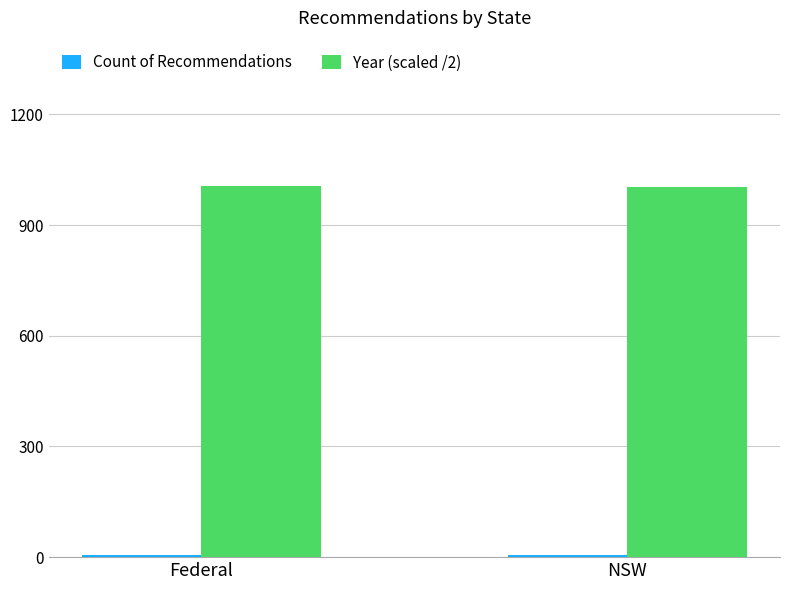

Does the chart contain stacked bars?

No